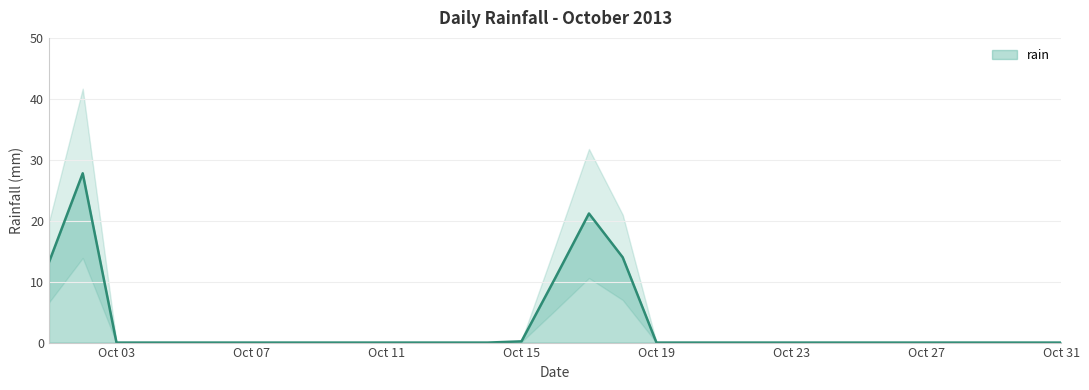

How many series are shown in this chart?

1